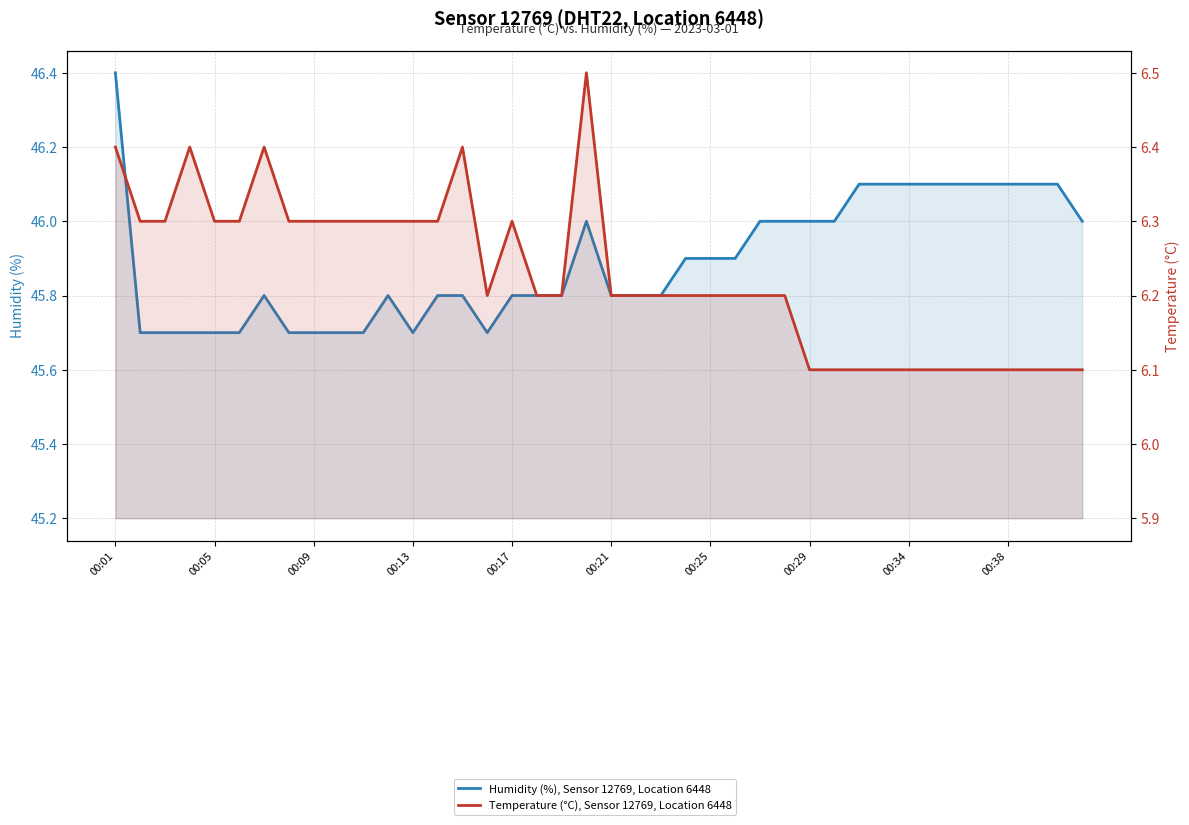

How many lines are shown in the chart?

2